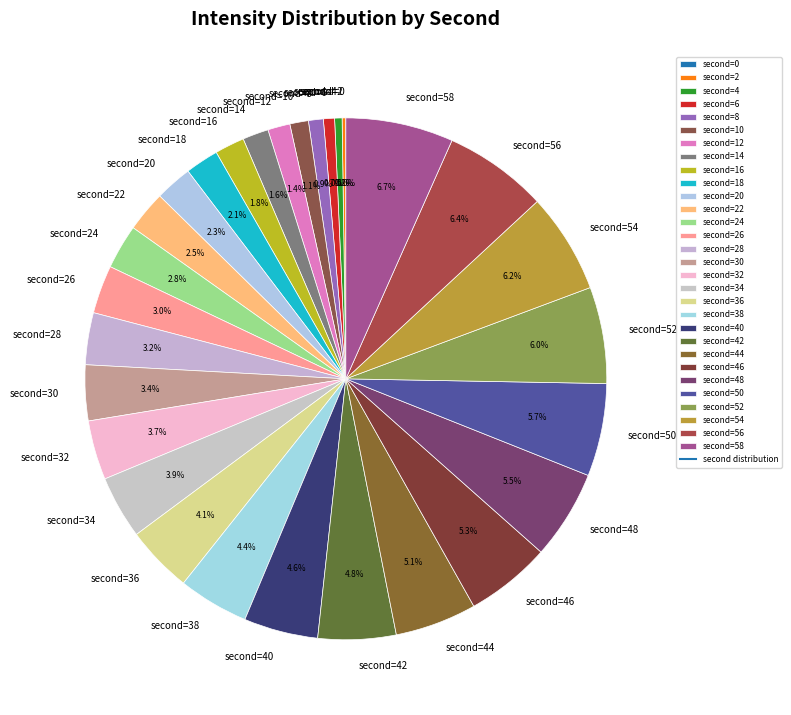

How many segments does this pie chart have?

30